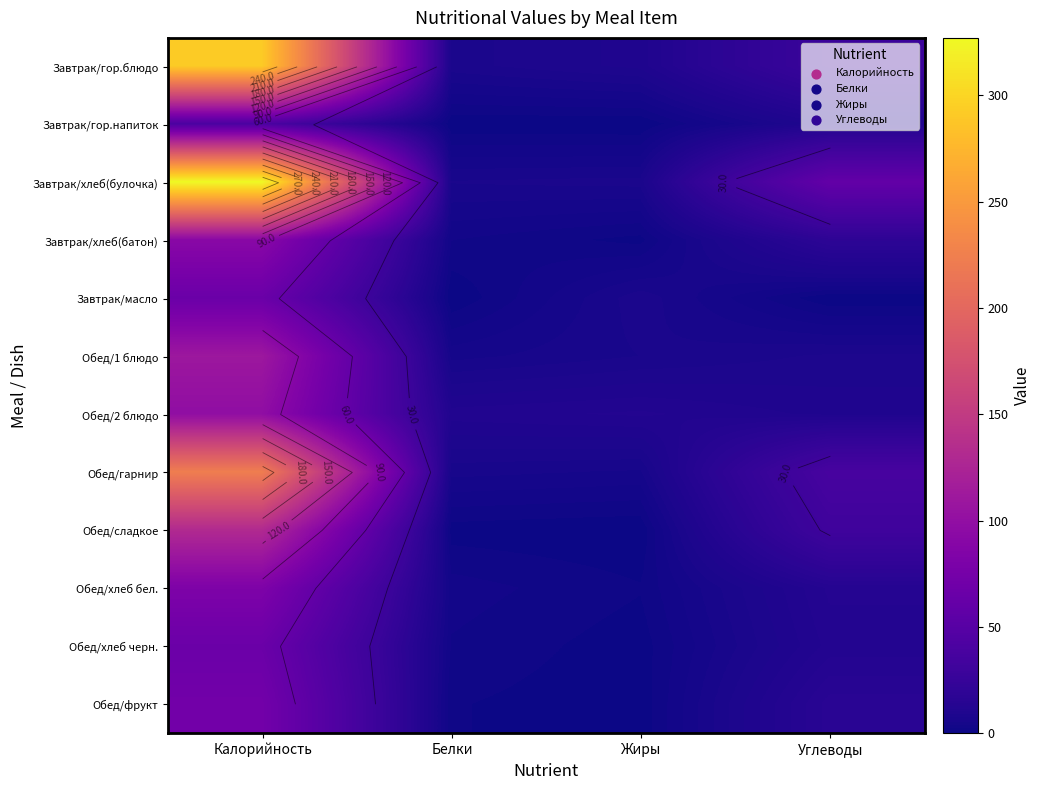

At which label does Завтрак/масло first exceed 7?

Калорийность